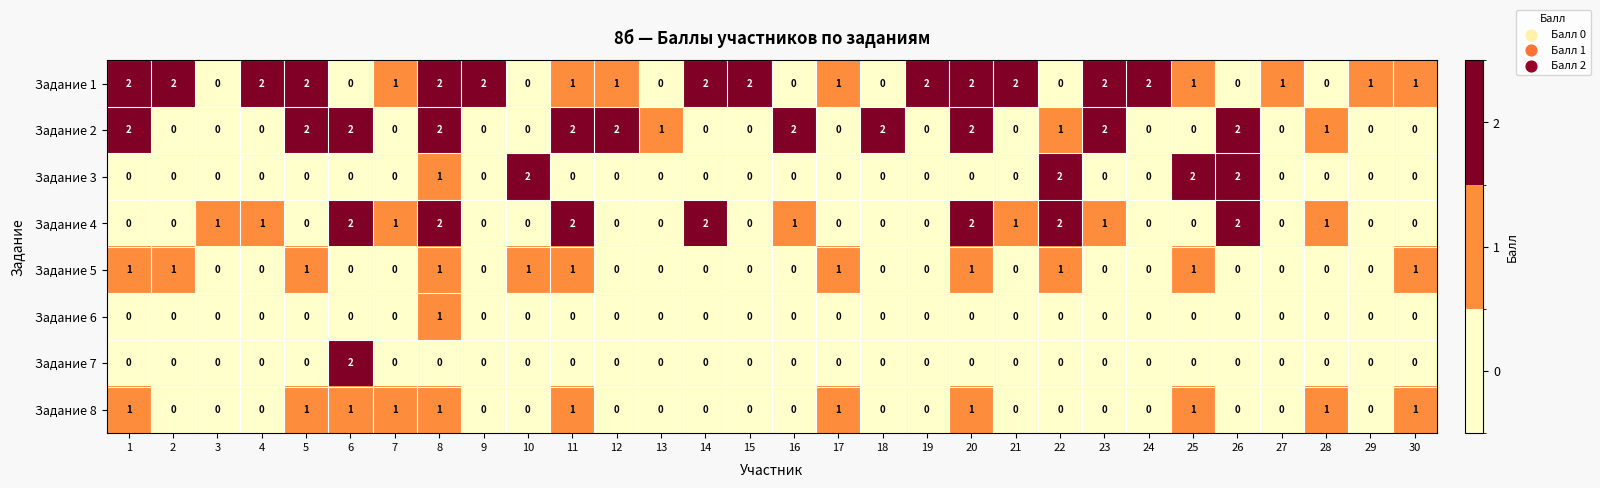

True or false: Задание 5 has a value of 1 at 5.

True